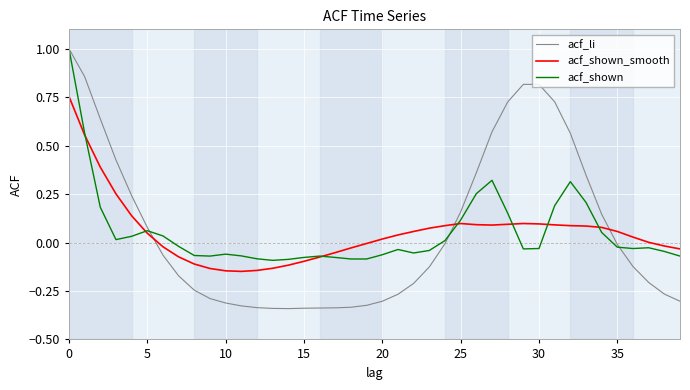

True or false: acf_li and acf_shown_smooth cross at least once.

True